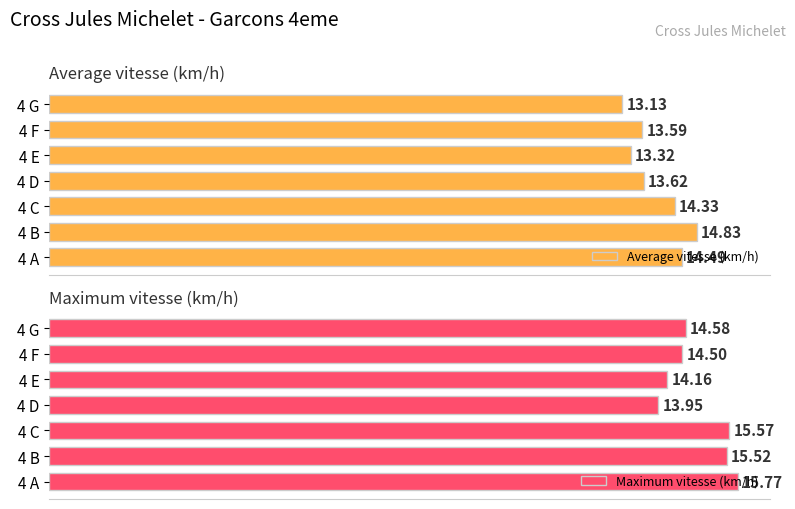

What is the value of the Maximum vitesse (km/h) bar at the 5th from the left?

14.2